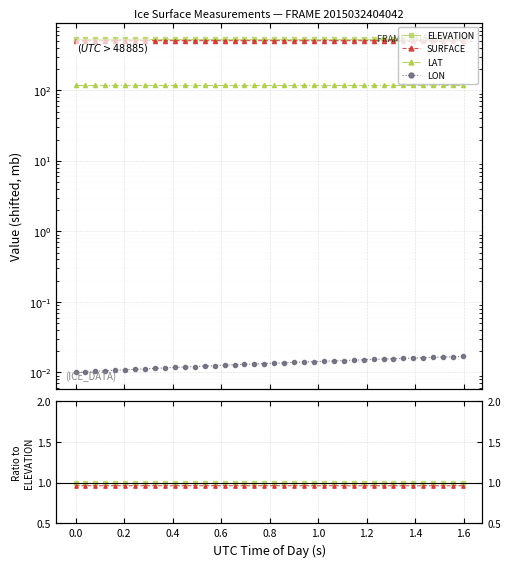

True or false: SURFACE has a value of 1.6 at 0.4.

False